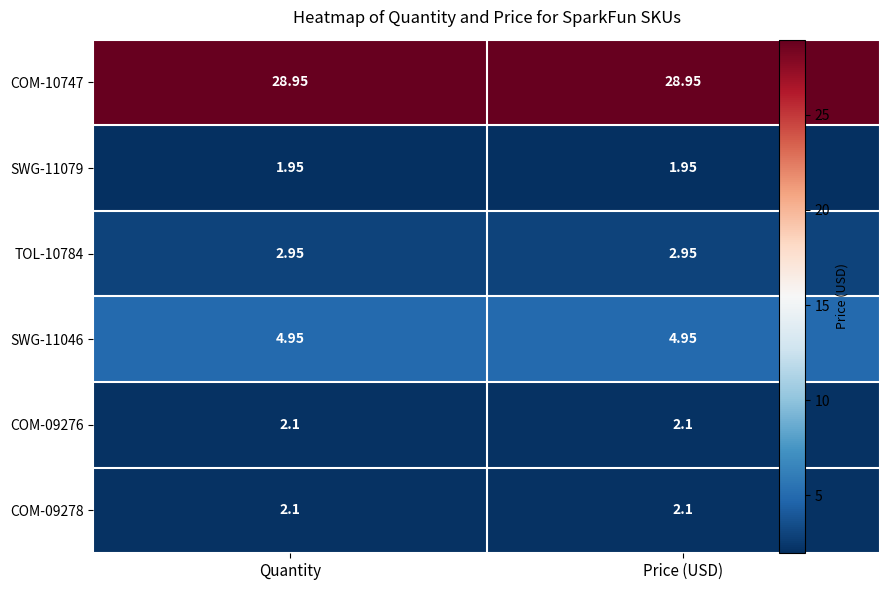

Is the value of COM-09278 at Quantity greater than the value of SWG-11046 at Price (USD)?

No